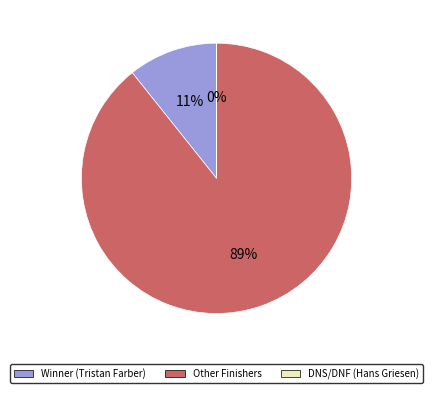

To the nearest percent, what is the difference between the largest and smallest slice percentages?

89%